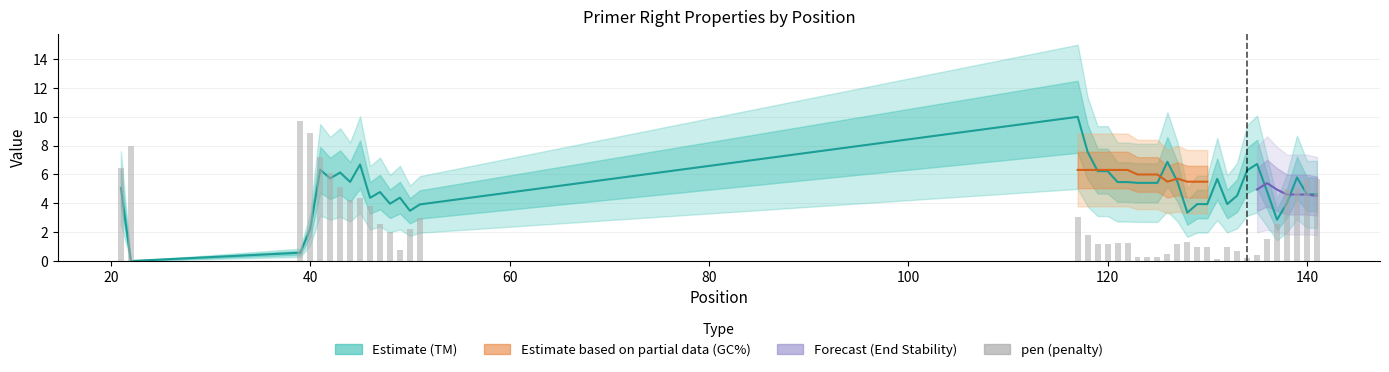

Which series has the largest range (max minus min)?

PRIMER_RIGHT_0_TM